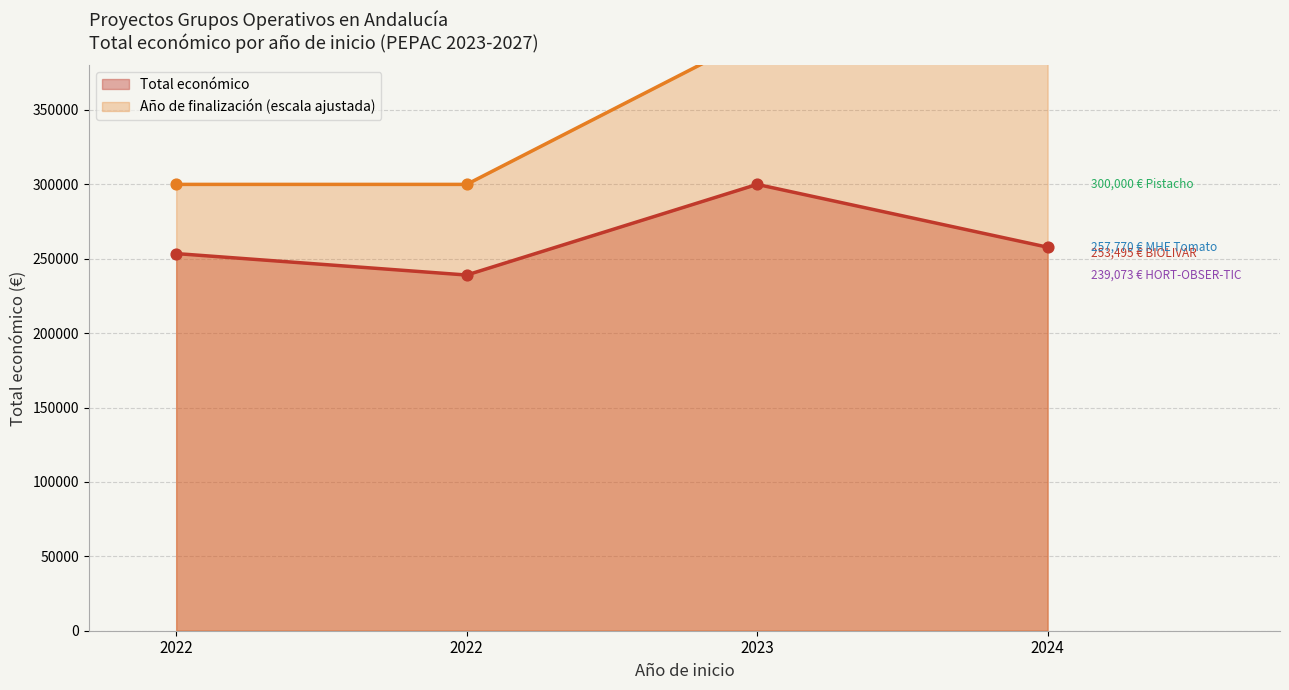

Which series contains the lowest Y value?

Total económico